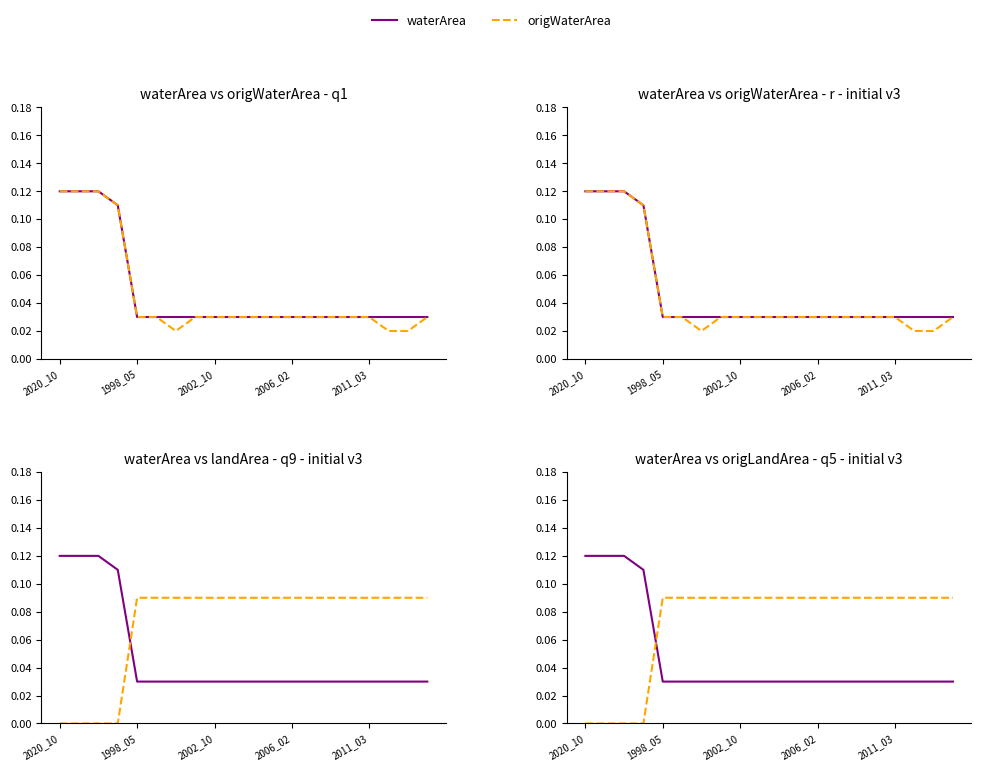

Is this an area chart (filled region under the line)?

No